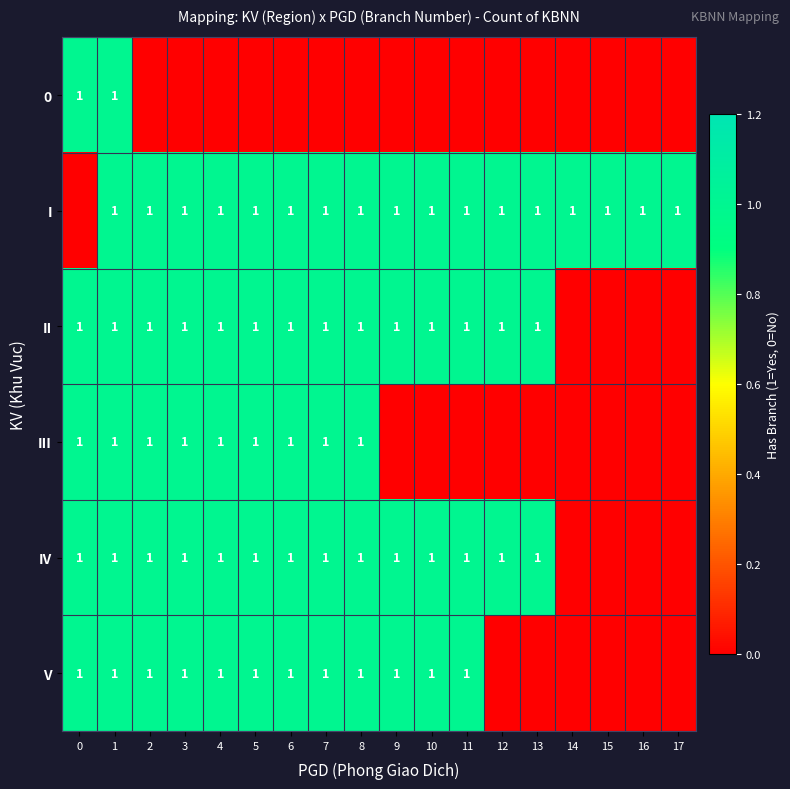

How many categories are shown in the chart?

18